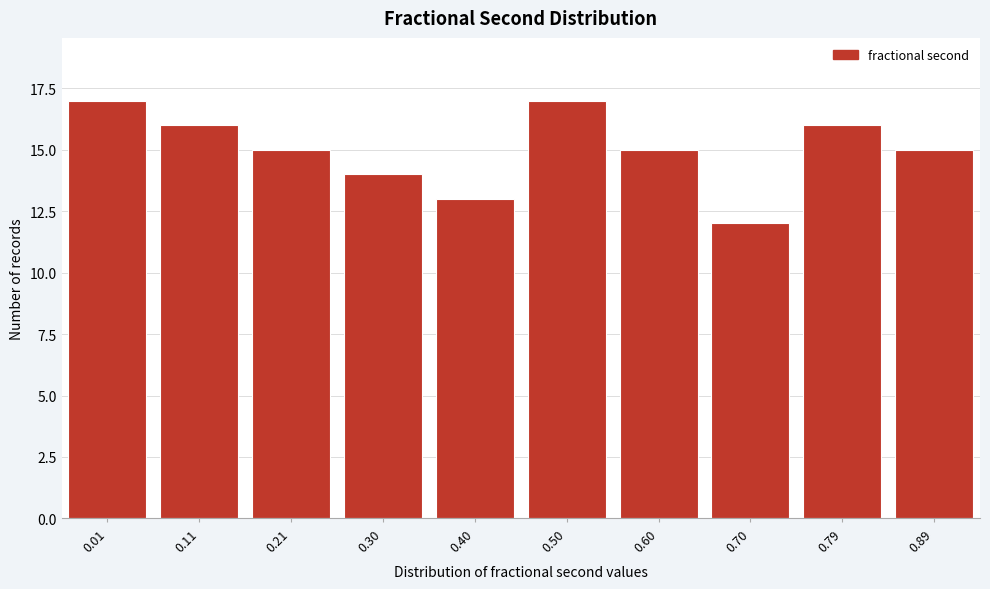

Reading left to right, what are all the values shown in this chart?

17	16	15	14	13	17	15	12	16	15